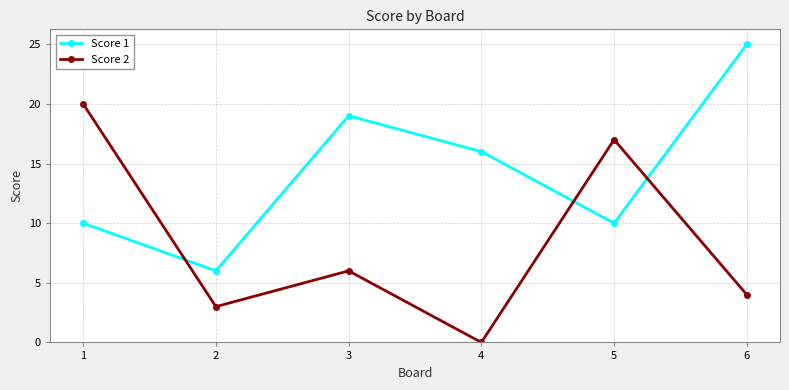

Reading right to left, list all the values displayed in this chart.

Score 1: 25	10	16	19	6	10
Score 2: 4	17	0	6	3	20